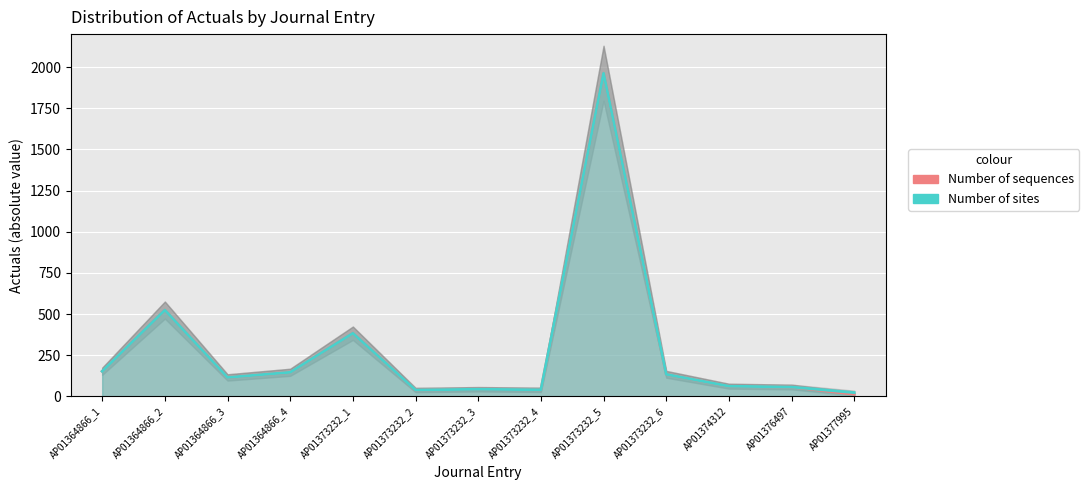

What is the minimum value shown in the chart?

12.8